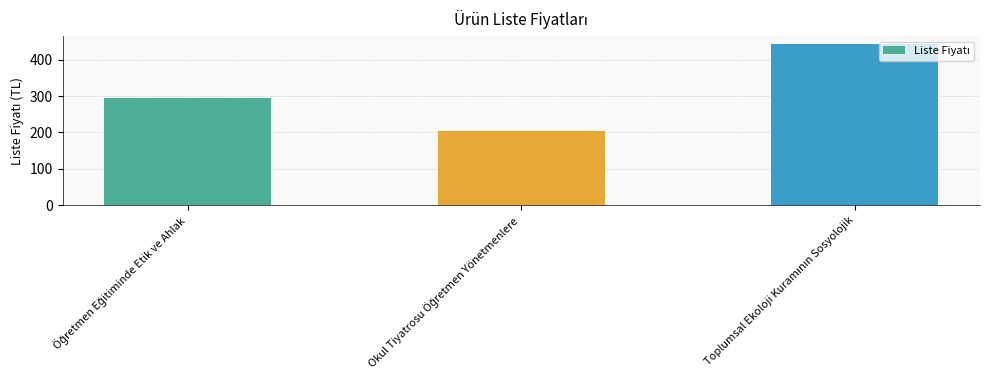

How many data points are less than 294?

1